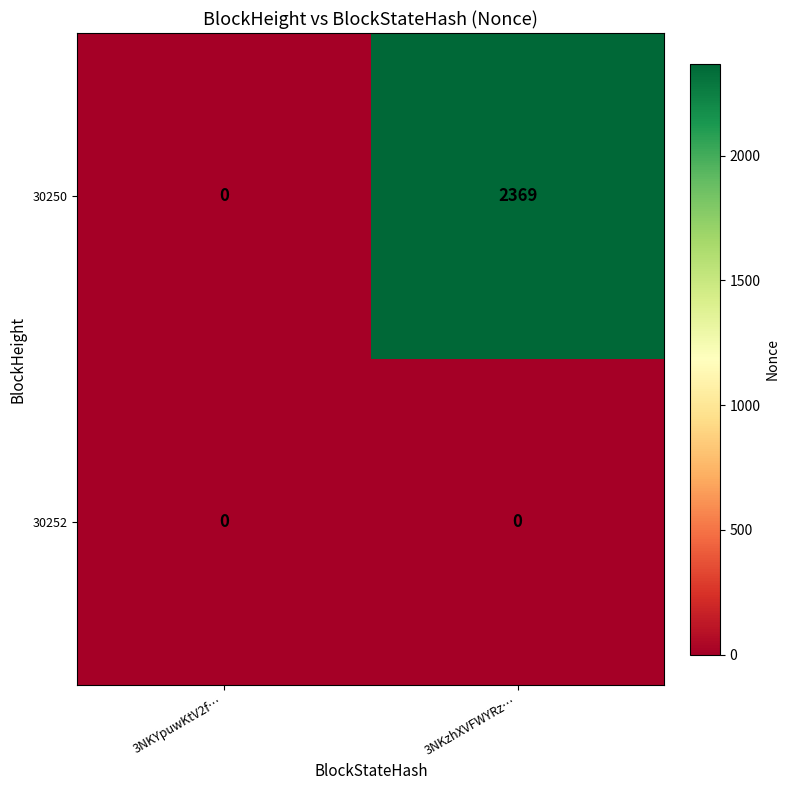

Count the number of categories in the chart.

2